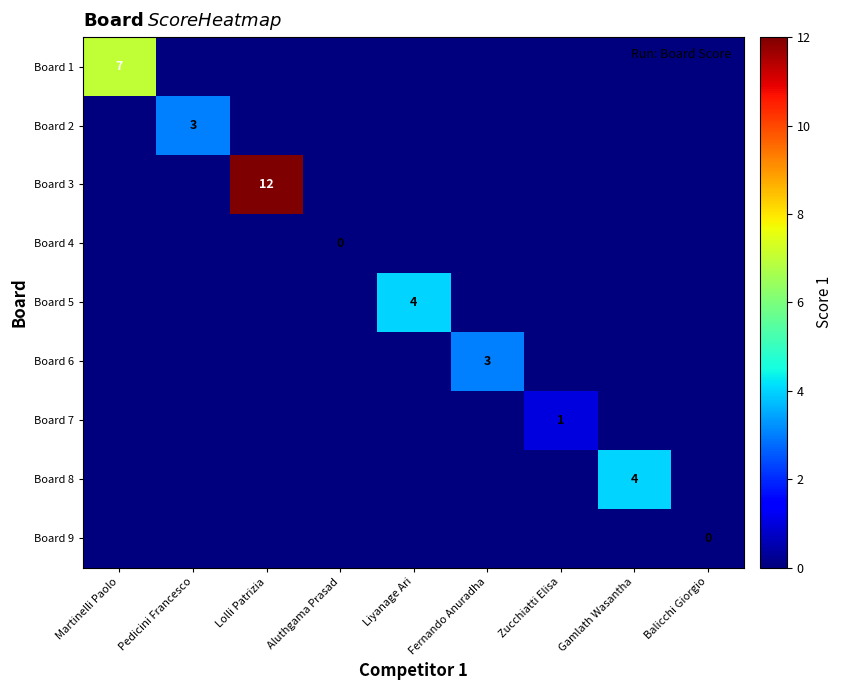

The value of Board 5 at Aluthgama Prasad is 3. True or false?

False